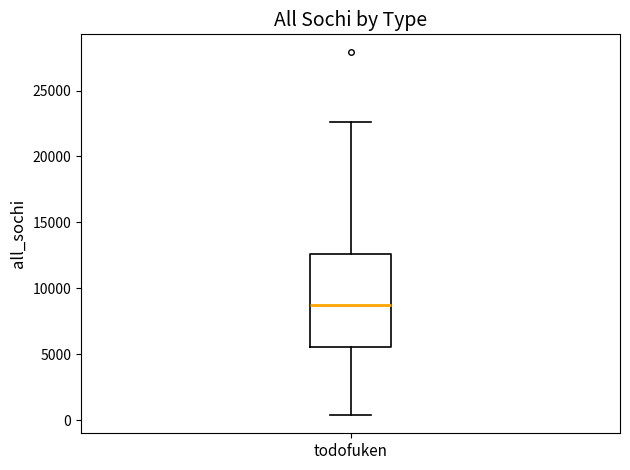

Transcribe this box plot: give where the median line is, the range the box spans, and where the two whiskers end, as read against the y-axis. The values are not printed on the chart, so give them approximately, as read against the axis.

median 9000, box 5500 to 12500, whiskers 500 to 22500